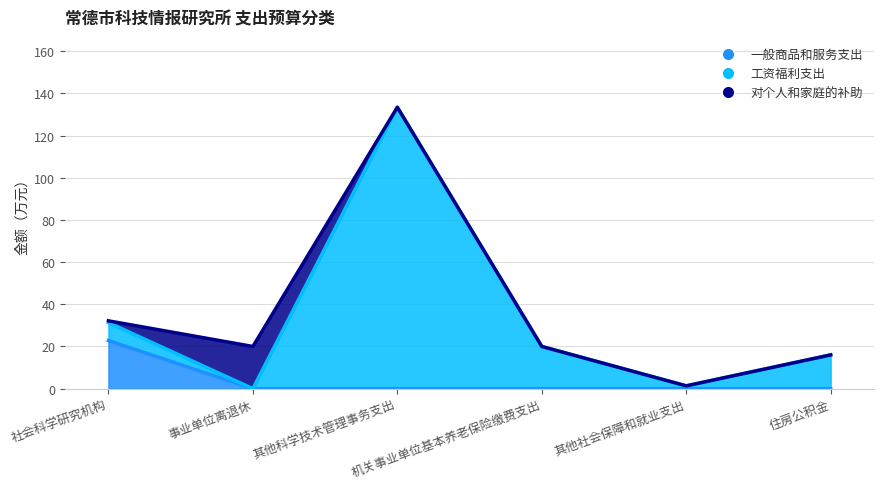

Between 机关事业单位基本养老保险缴费支出 and 住房公积金, which is larger?

机关事业单位基本养老保险缴费支出